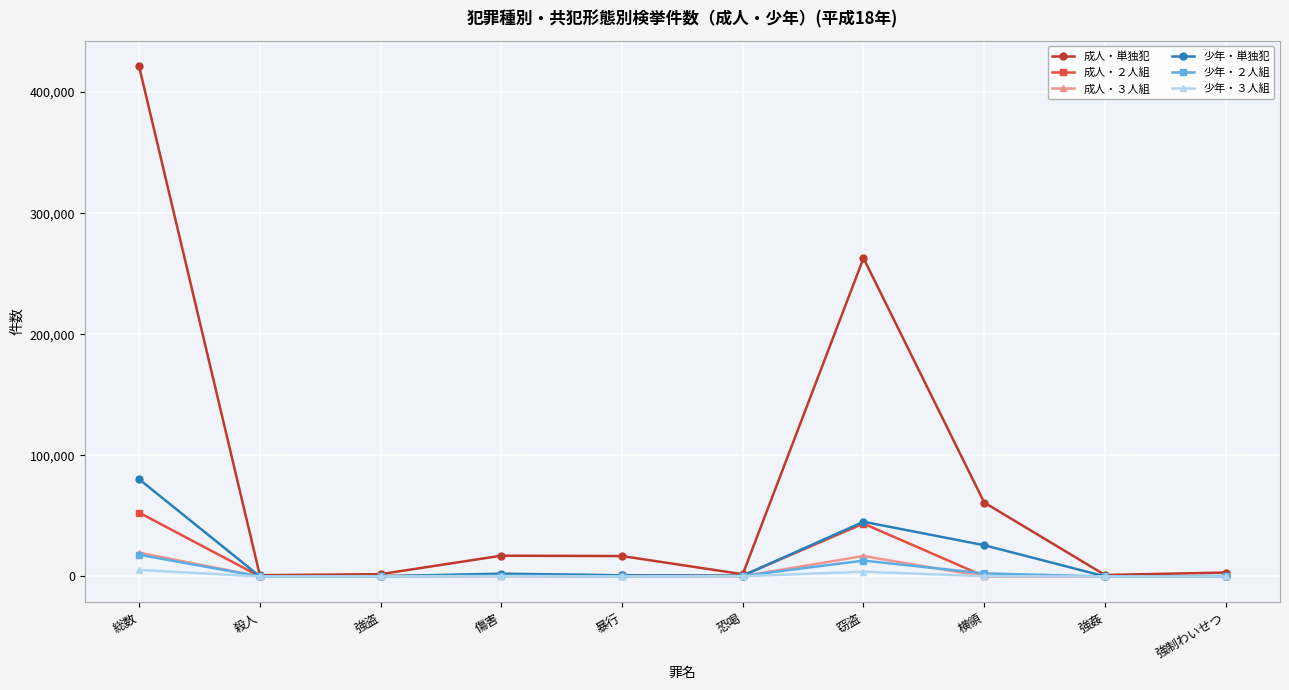

What is the sum of all 成人・単独犯 values?

788331